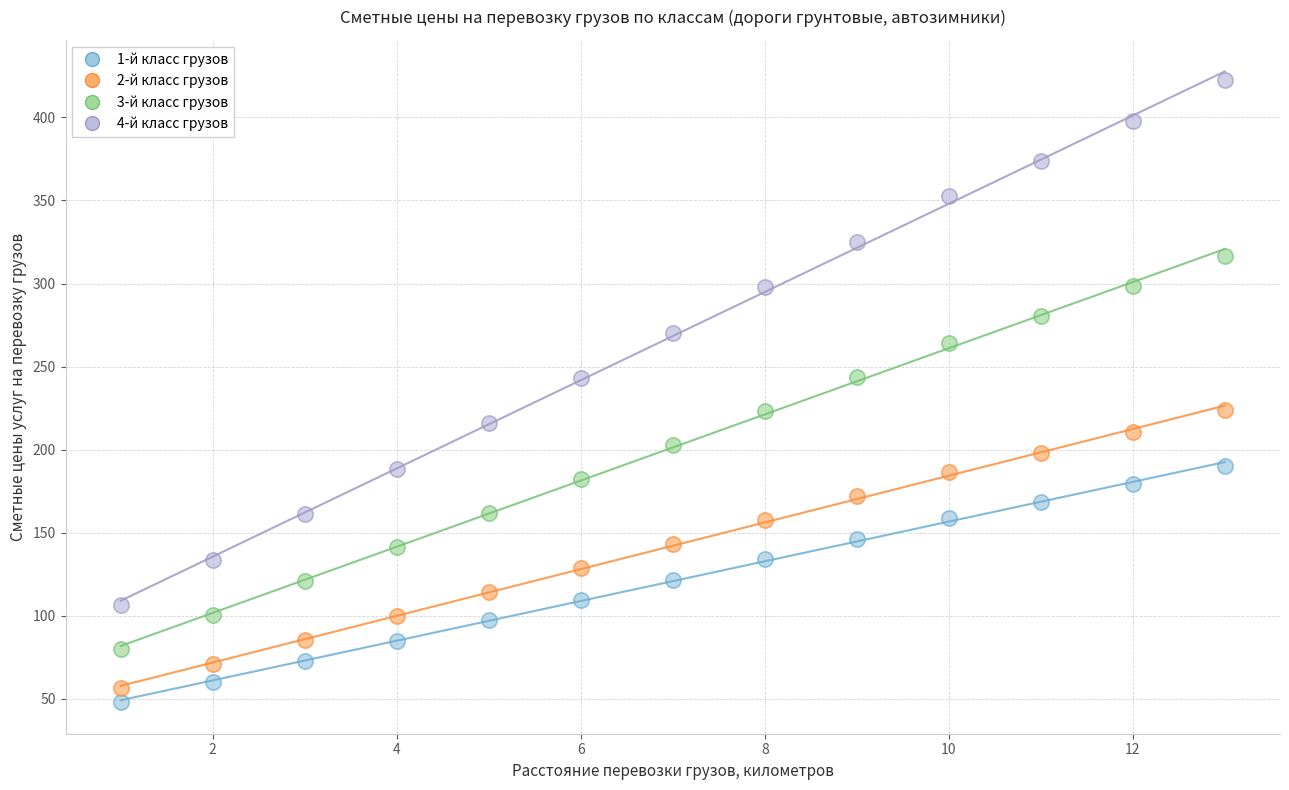

Which series contains the highest Y value?

4-й класс грузов